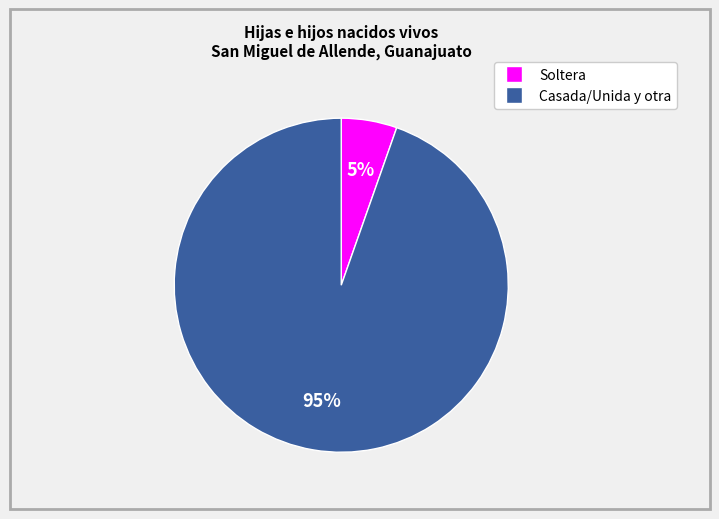

Is there any slice that represents more than half of the pie?

Yes